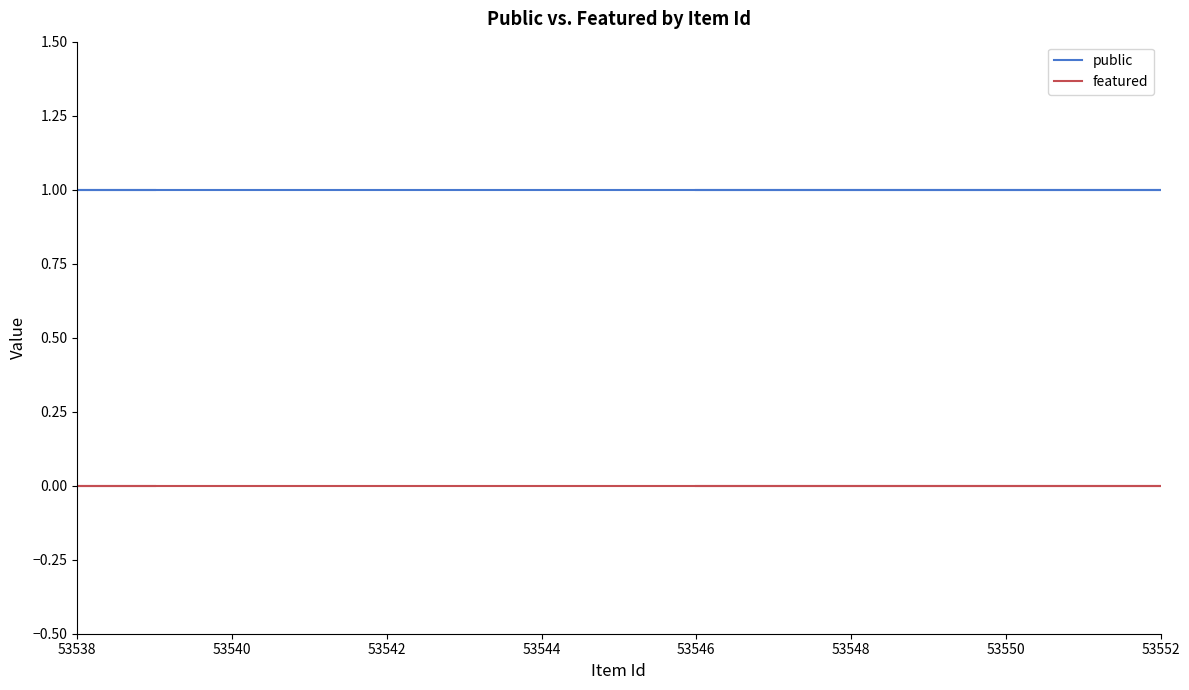

The featured series shows 0 at 53546. True or false?

True